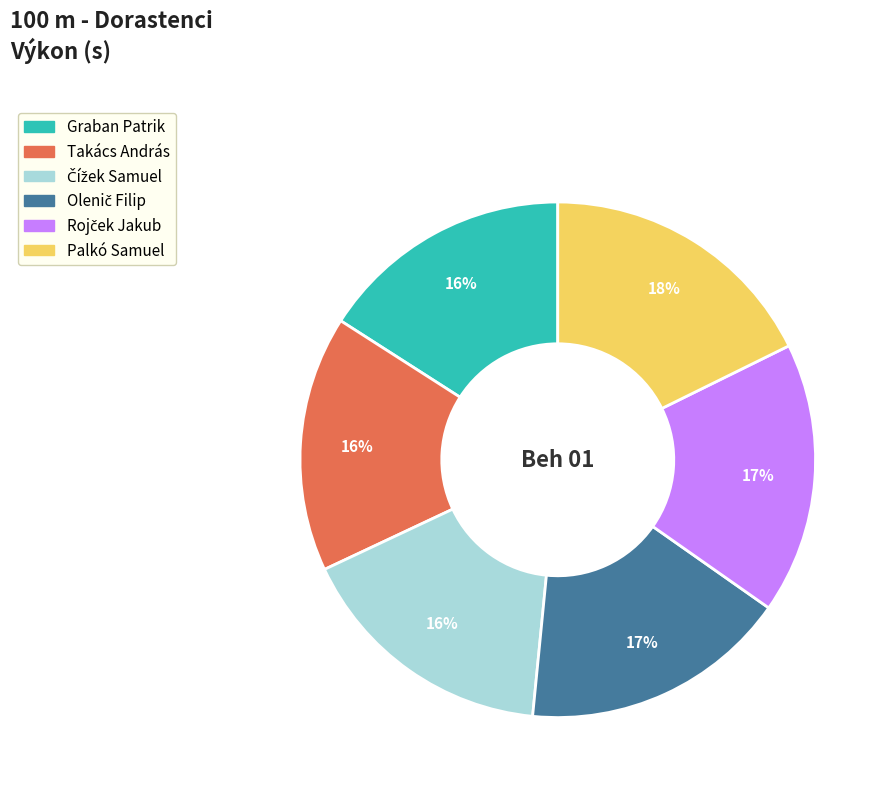

How many slices are in this pie chart?

6